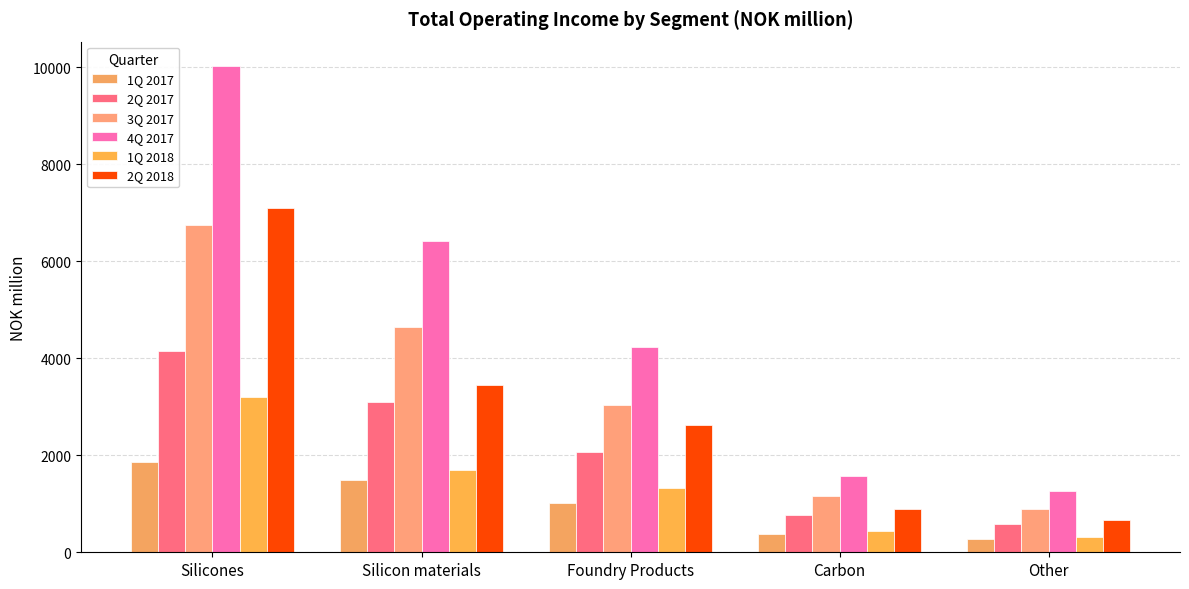

The value of 2Q 2018 at Carbon is 886.9. True or false?

True